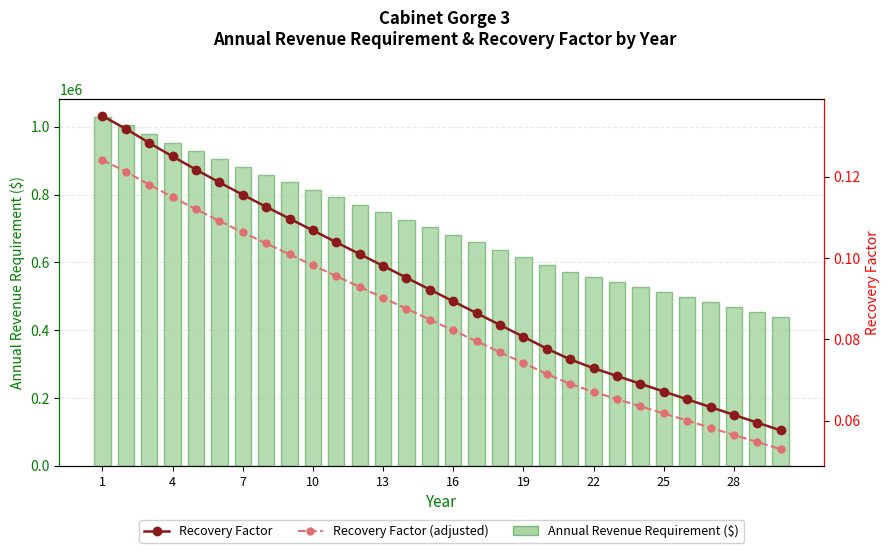

What is the sum of the Recovery Factor (adjusted) values at 16 and 10?

0.2